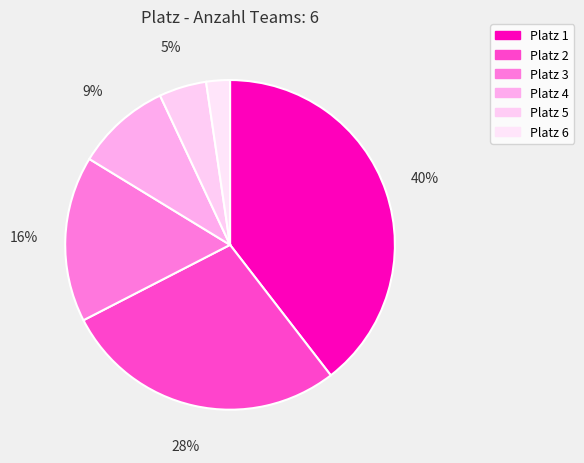

How many slices are in this pie chart?

6